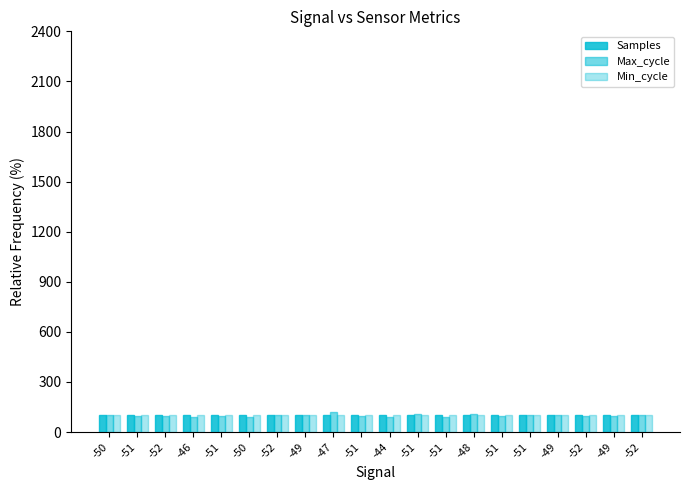

Count the number of data series in this chart.

3